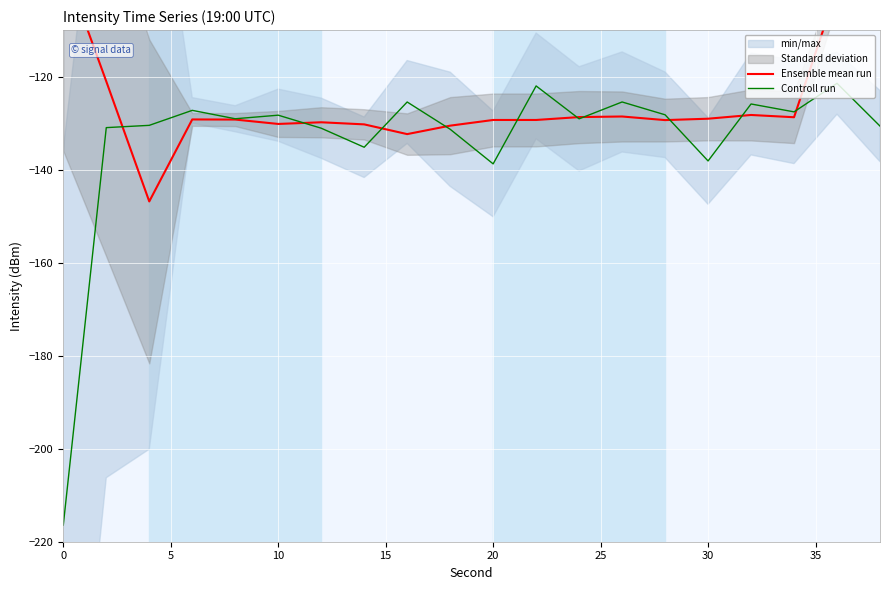

What is the highest value of the Controll run series?

-121.4